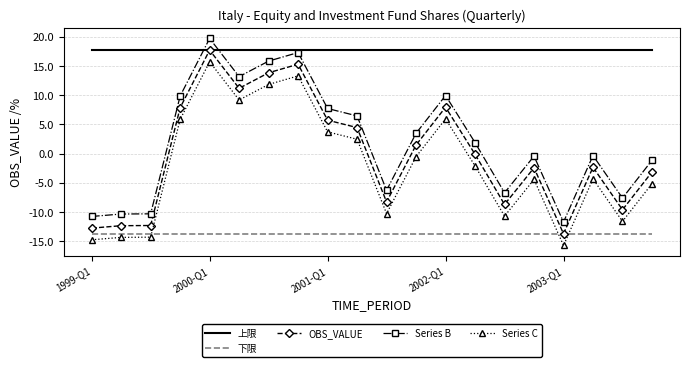

Which series has the largest total across all categories?

上限